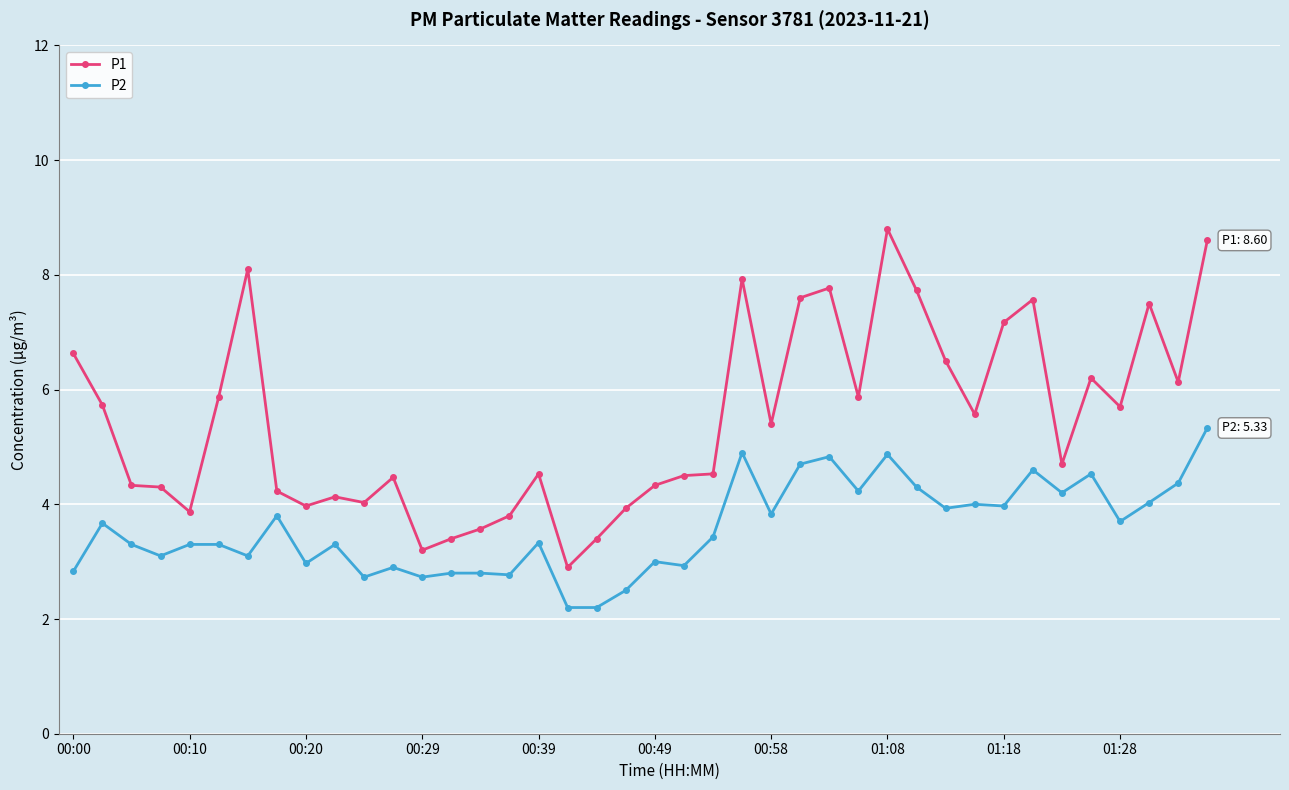

What is the value of the P1 point at the 15th from the left?

3.6